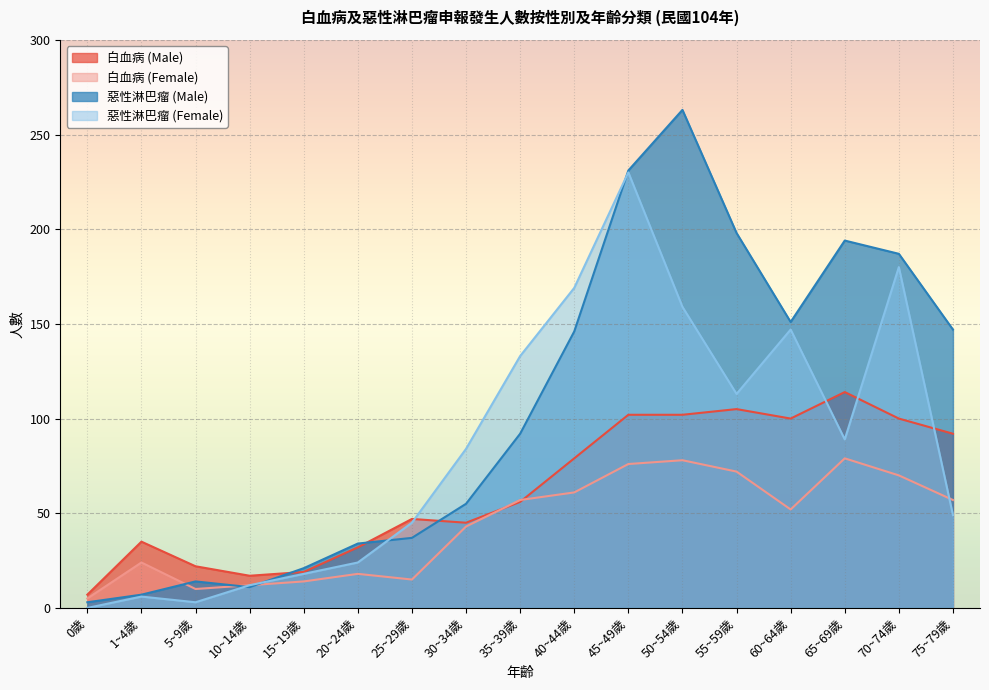

Where is 惡性淋巴瘤 (Female) nearest to the value 115?

55~59歲